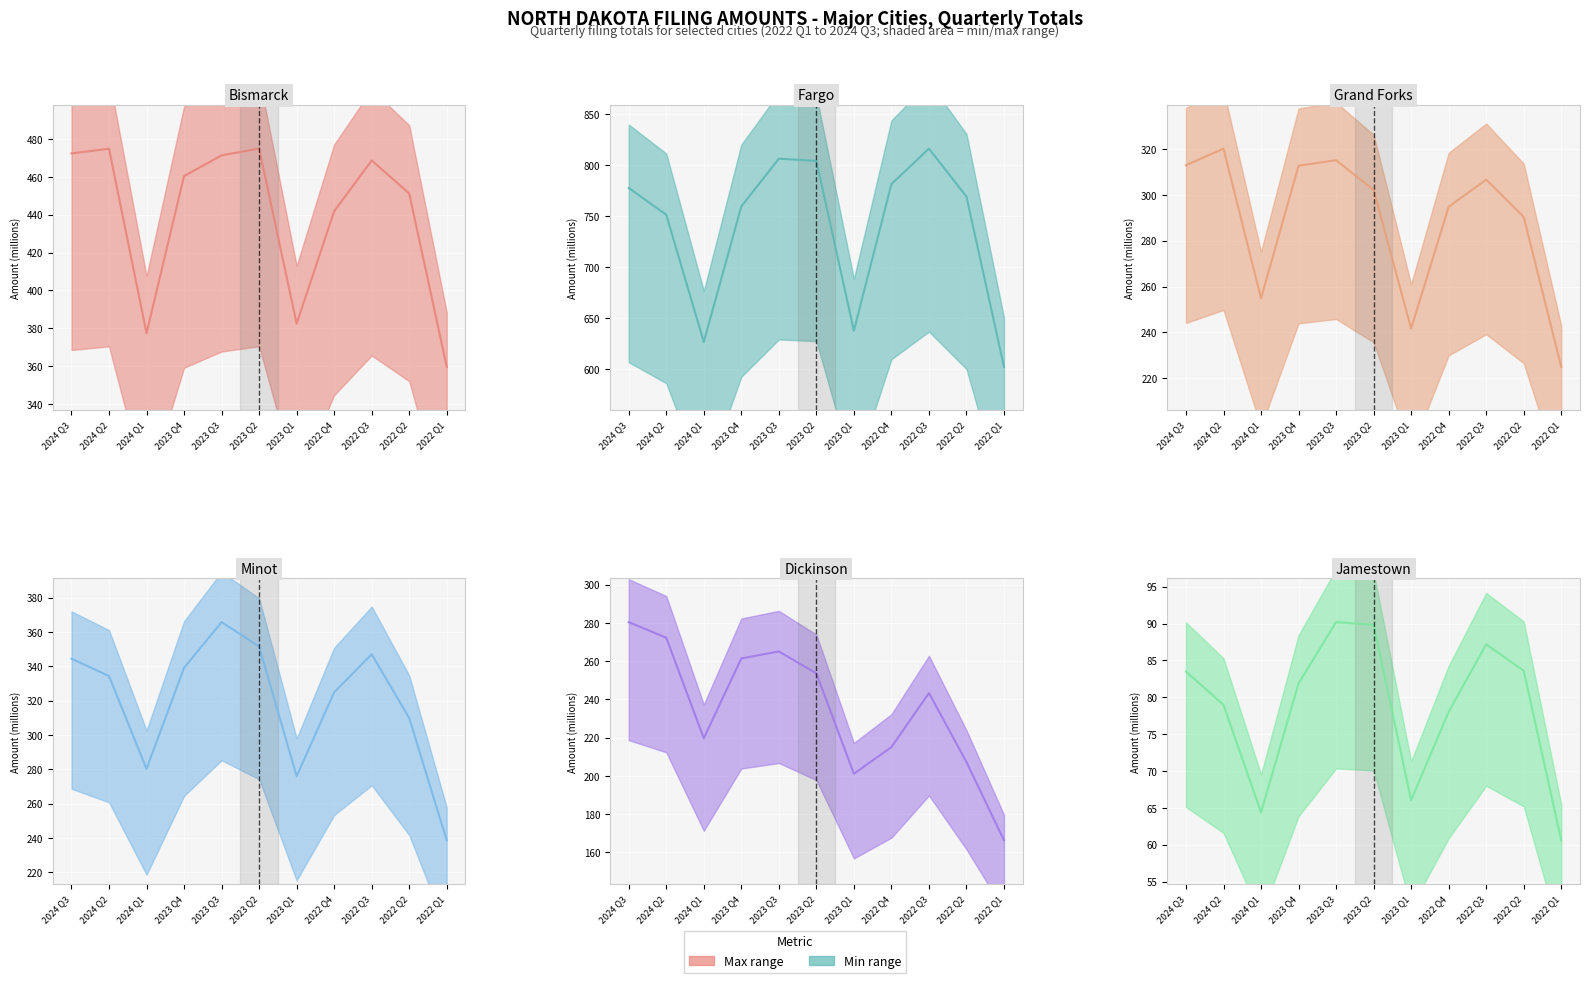

What is the difference between the maximum and minimum values in the Dickinson series?

114.0